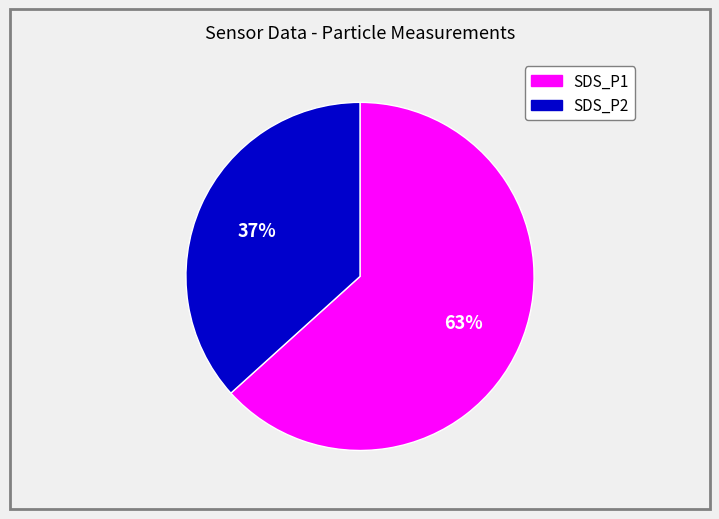

Rank the categories by value from lowest to highest.

SDS_P2, SDS_P1